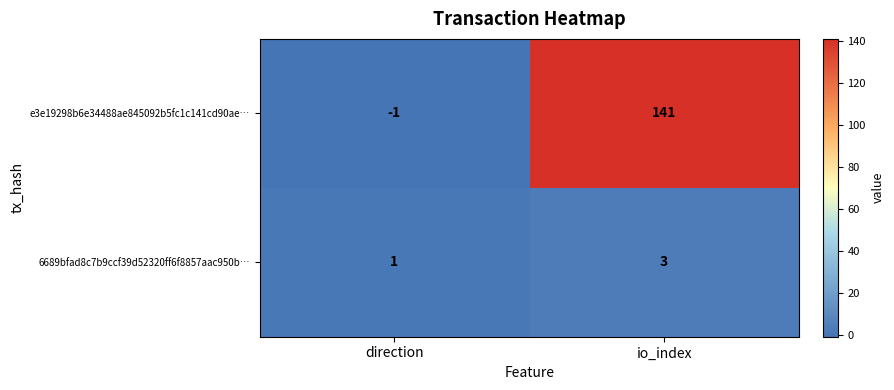

True or false: e3e19298b6e34488ae845092b5fc1c141cd90ae… has a value of 37 at io_index.

False